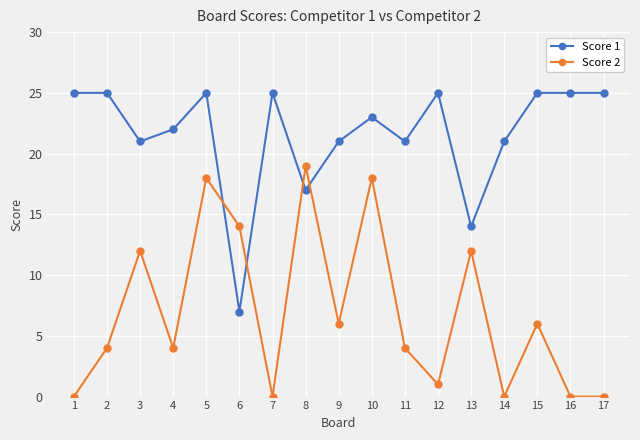

Reading left to right, what are all the values shown in this chart?

Score 1: 25	25	21	22	25	7	25	17	21	23	21	25	14	21	25	25	25
Score 2: 0	4	12	4	18	14	0	19	6	18	4	1	12	0	6	0	0